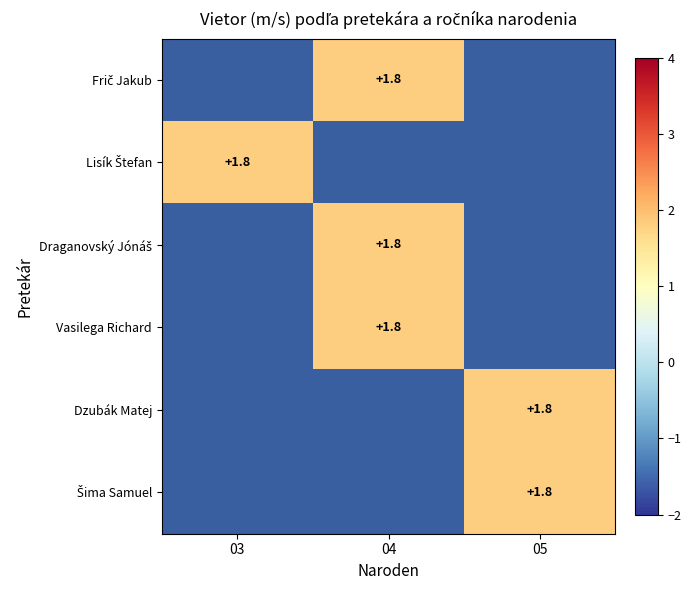

List the series in order of their peak value, lowest first.

Frič Jakub, Lisík Štefan, Draganovský Jónáš, Vasilega Richard, Dzubák Matej, Šima Samuel